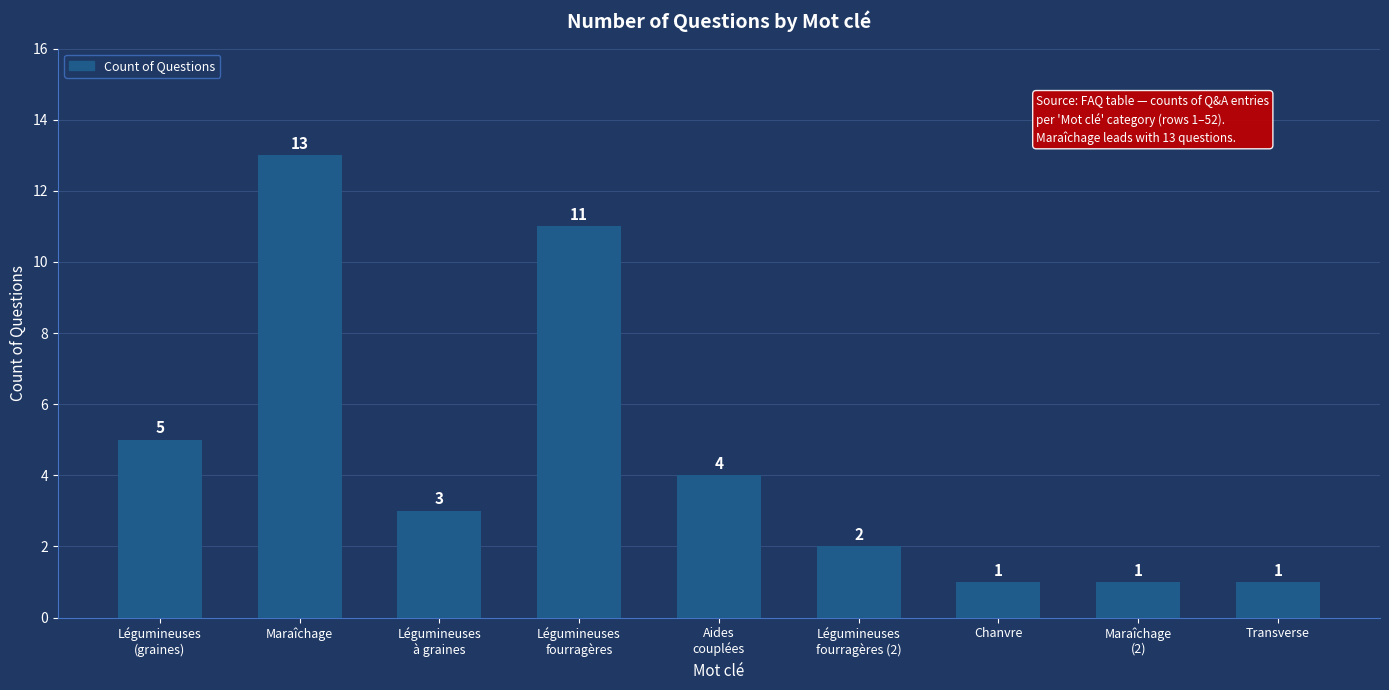

What position from the right is Aides
couplées?

5